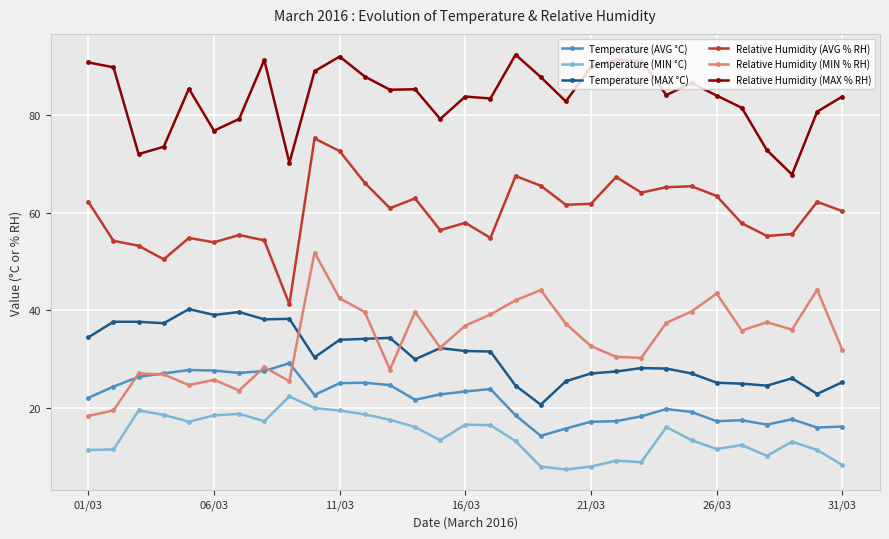

Which series has the largest total across all categories?

Relative Humidity (MAX % RH)